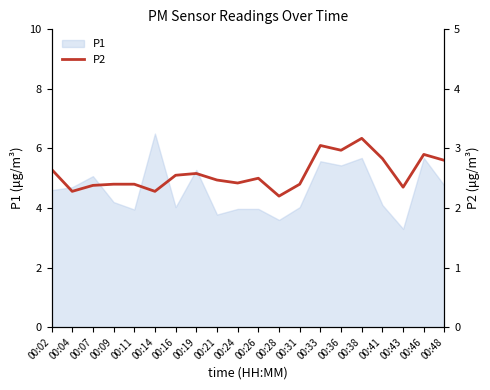

At which label does P1 reach its minimum?

00:43